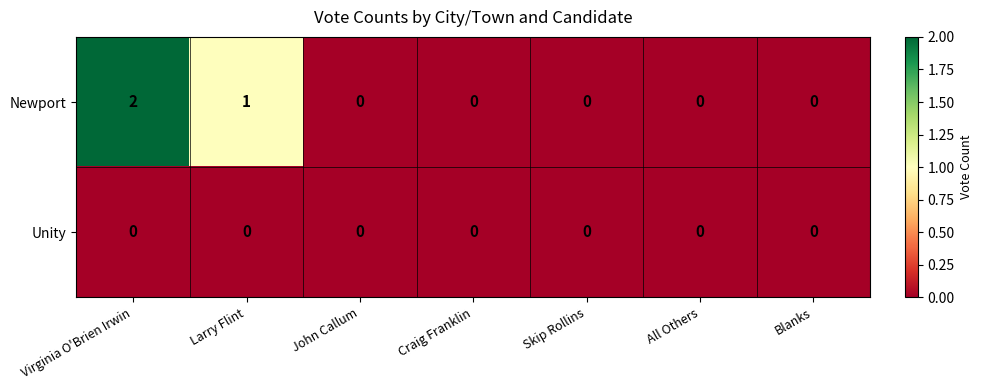

Rank the series at Virginia O'Brien Irwin from highest to lowest value.

Newport, Unity